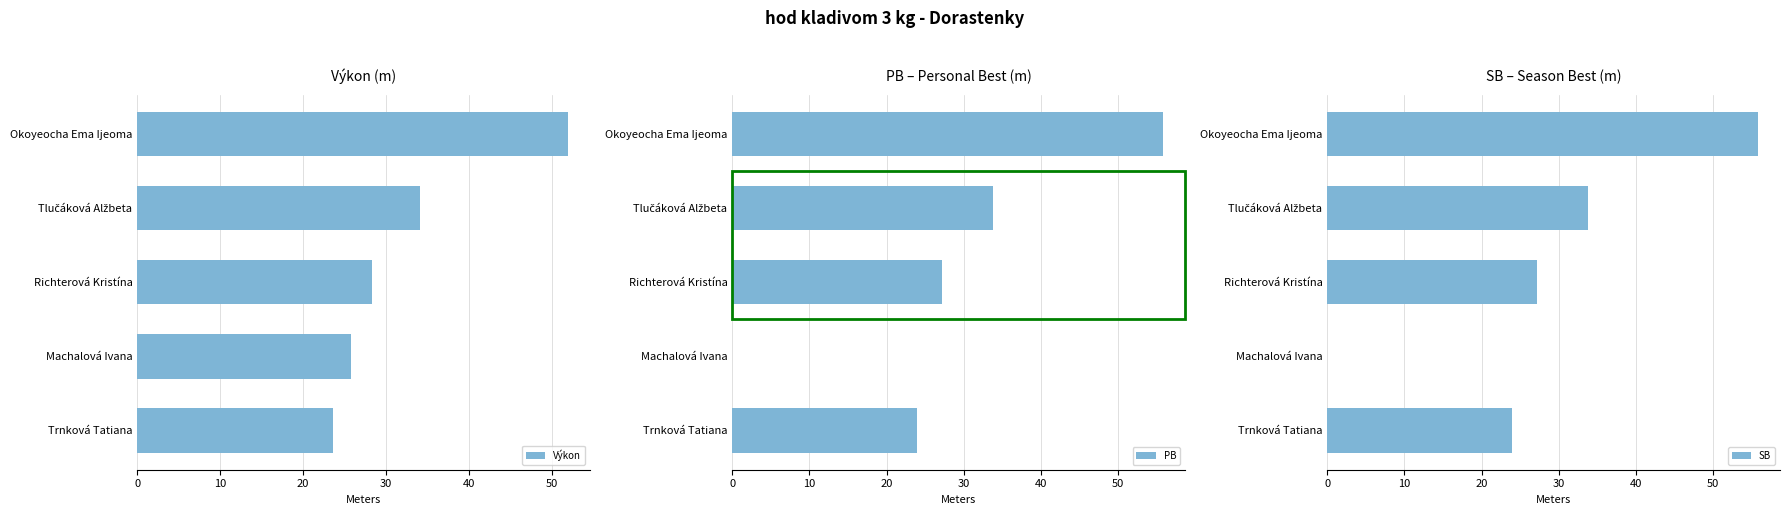

Which series has the widest spread of values?

PB